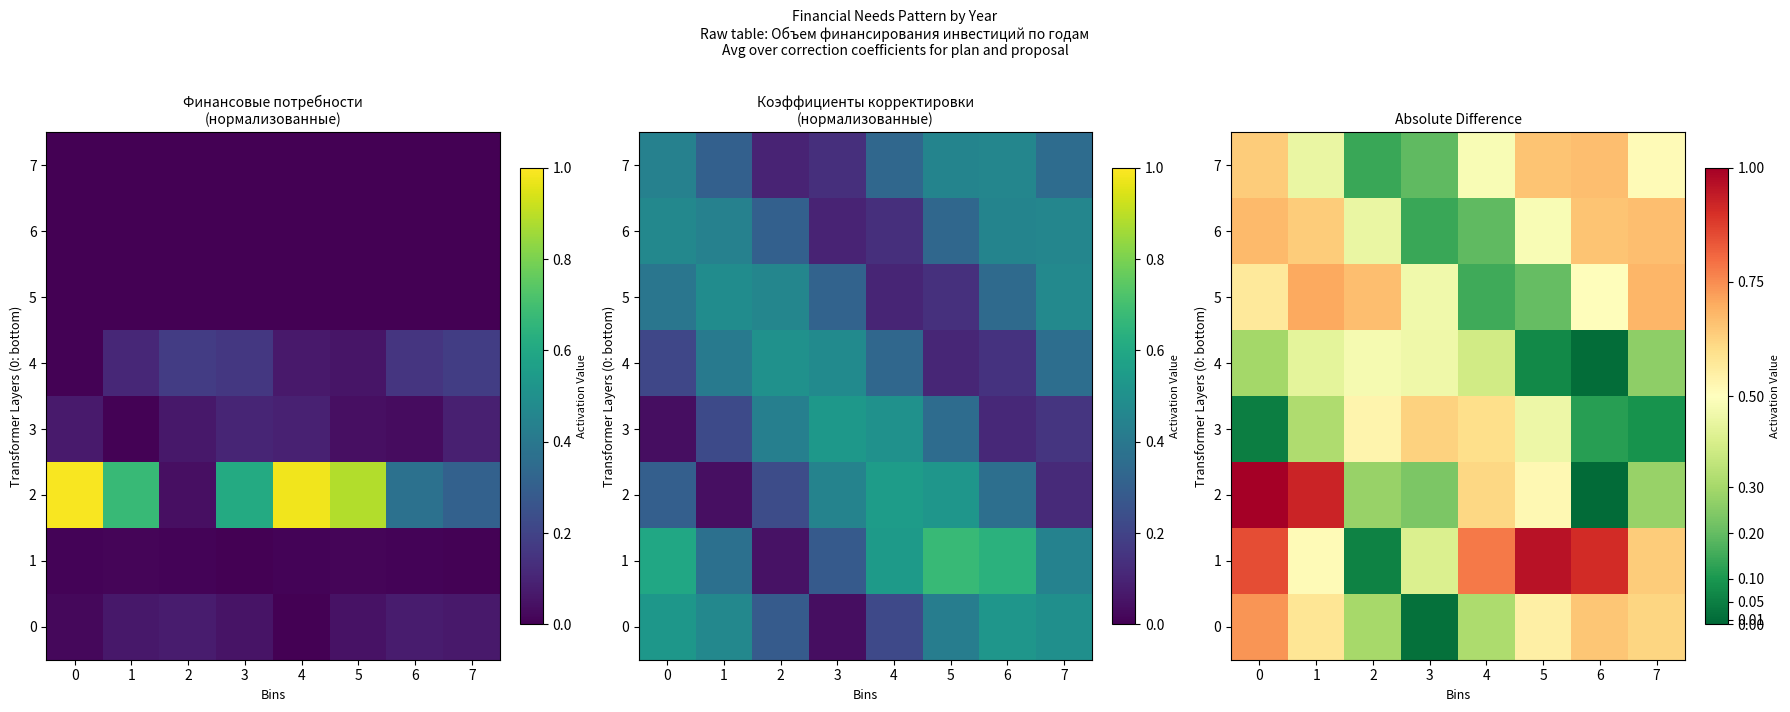

What is the greatest value displayed?

1.0